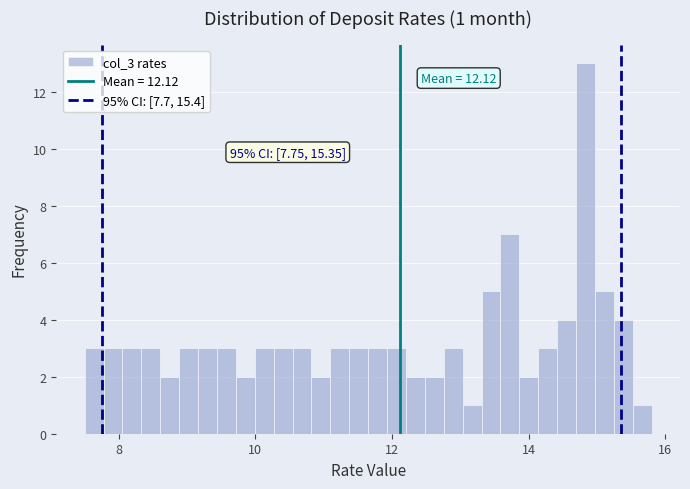

Around what value on the x-axis is the tallest bar? Give the approximate position of its centre, as read against the axis.

14.8